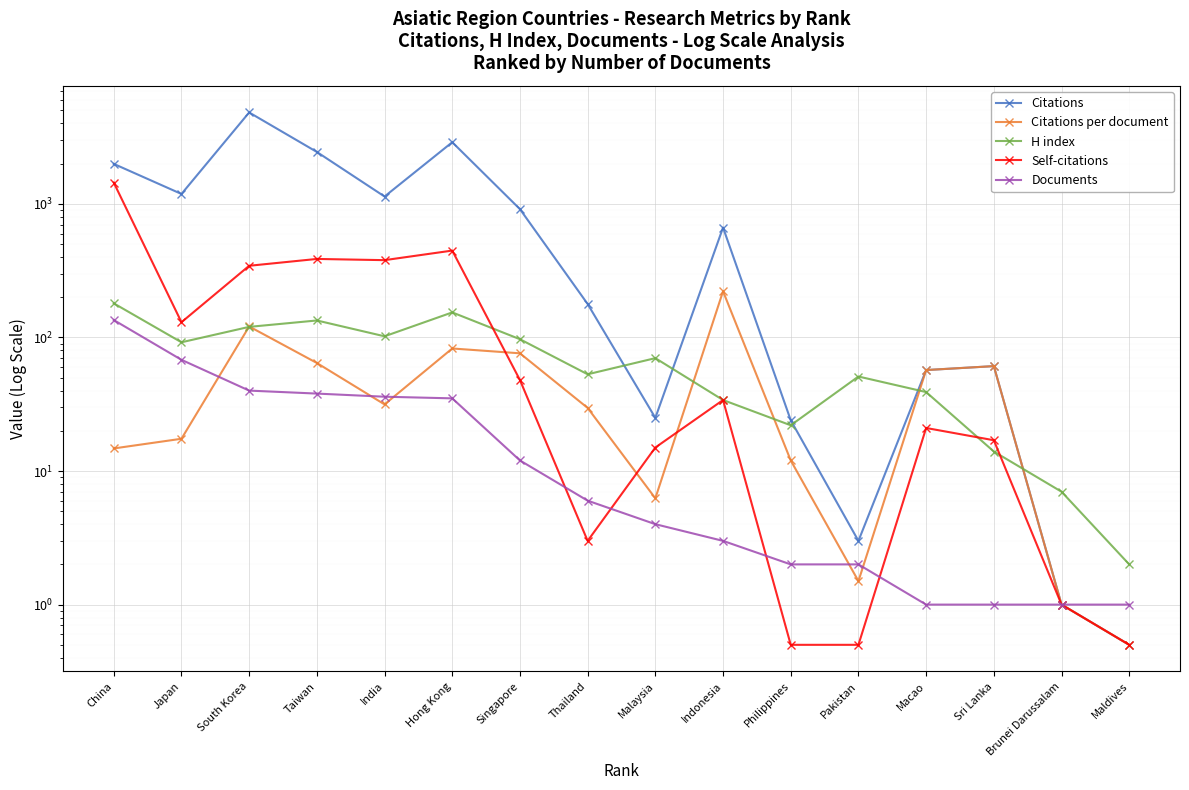

The Citations per document series shows 1.5 at Pakistan. True or false?

True